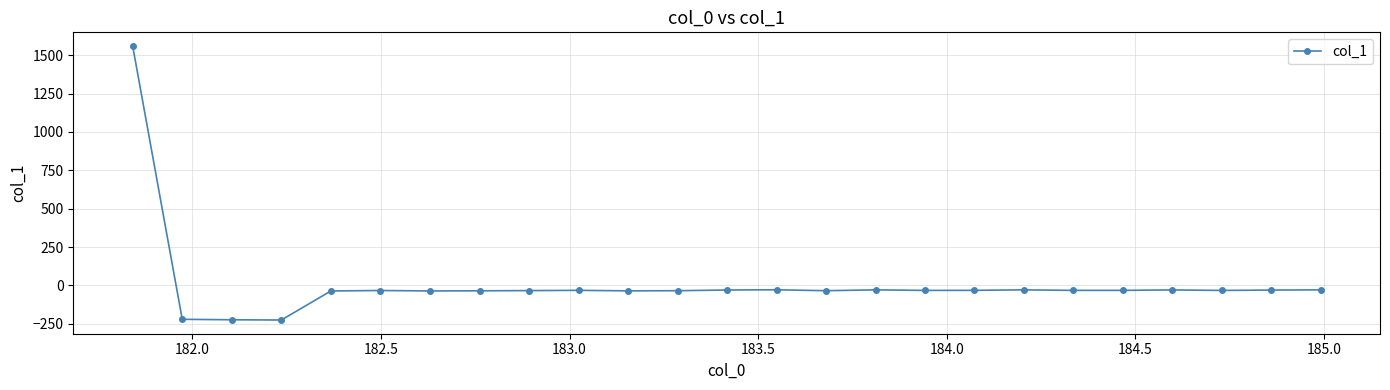

What is the difference between the maximum and minimum values?

1784.9